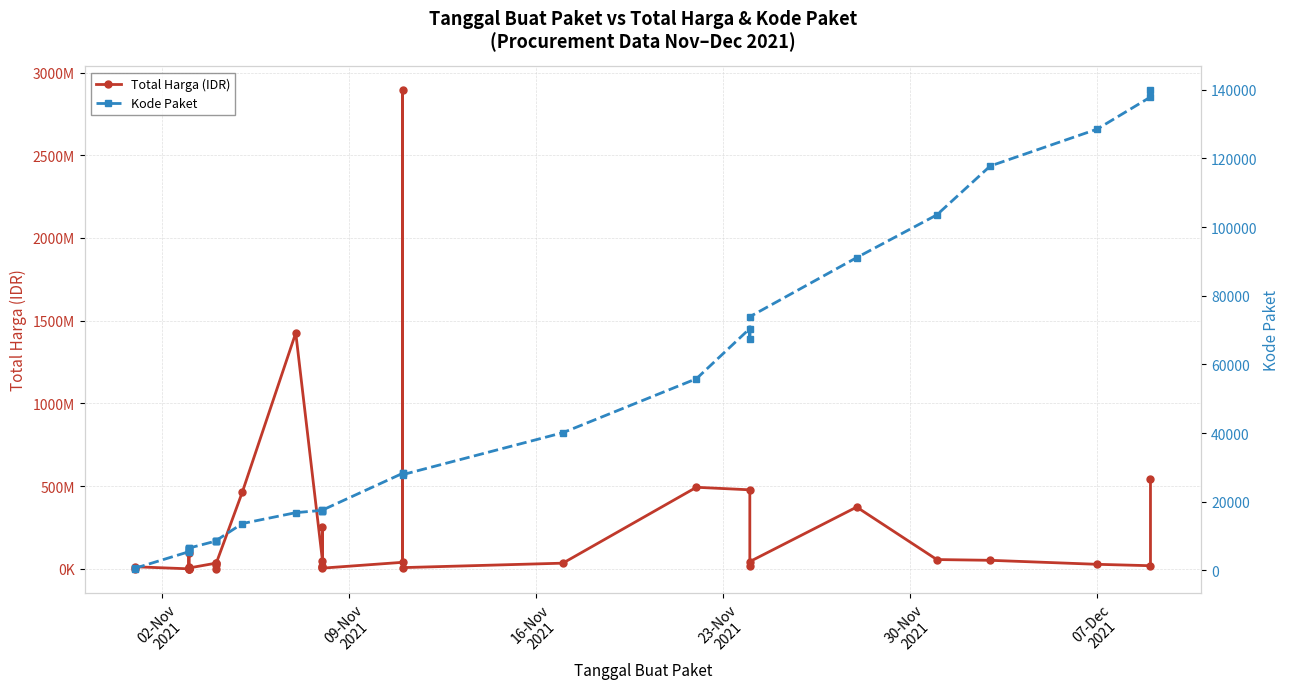

Count the number of categories in the chart.

35